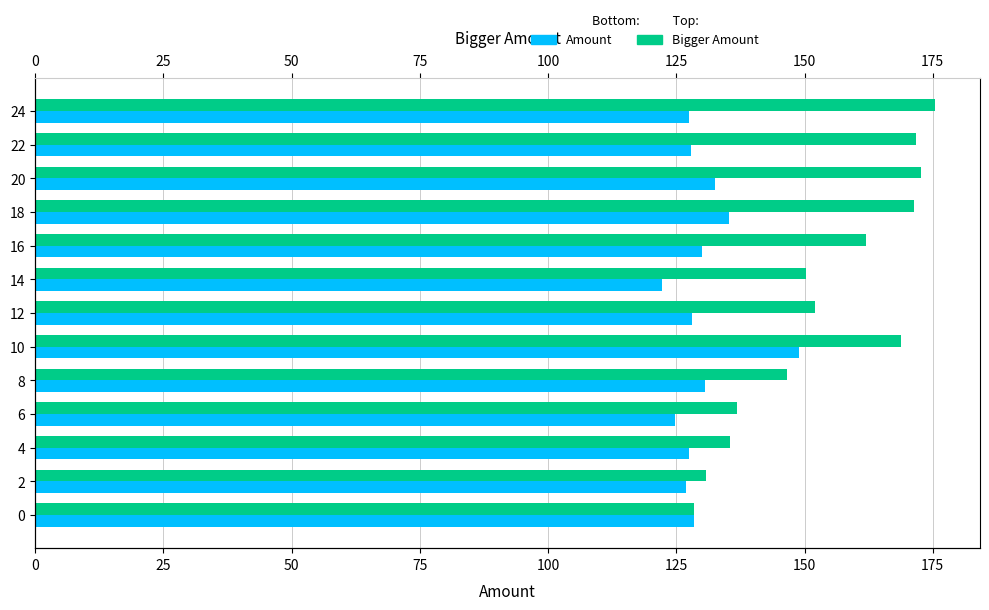

Count the number of data series in this chart.

2